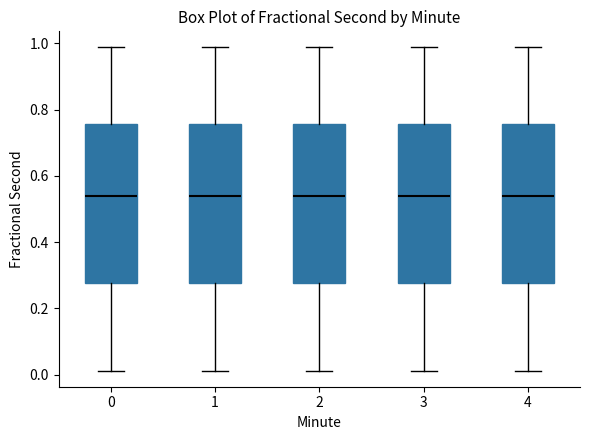

Reading left to right, read every box against the y-axis: the position of its median line, the range the box covers, and the ends of its whiskers. The values are not printed on the chart, so give them approximately, as read against the axis.

0: median 0.54, box 0.28 to 0.76, whiskers 0.02 to 0.98
1: median 0.54, box 0.28 to 0.76, whiskers 0.02 to 0.98
2: median 0.54, box 0.28 to 0.76, whiskers 0.02 to 0.98
3: median 0.54, box 0.28 to 0.76, whiskers 0.02 to 0.98
4: median 0.54, box 0.28 to 0.76, whiskers 0.02 to 0.98